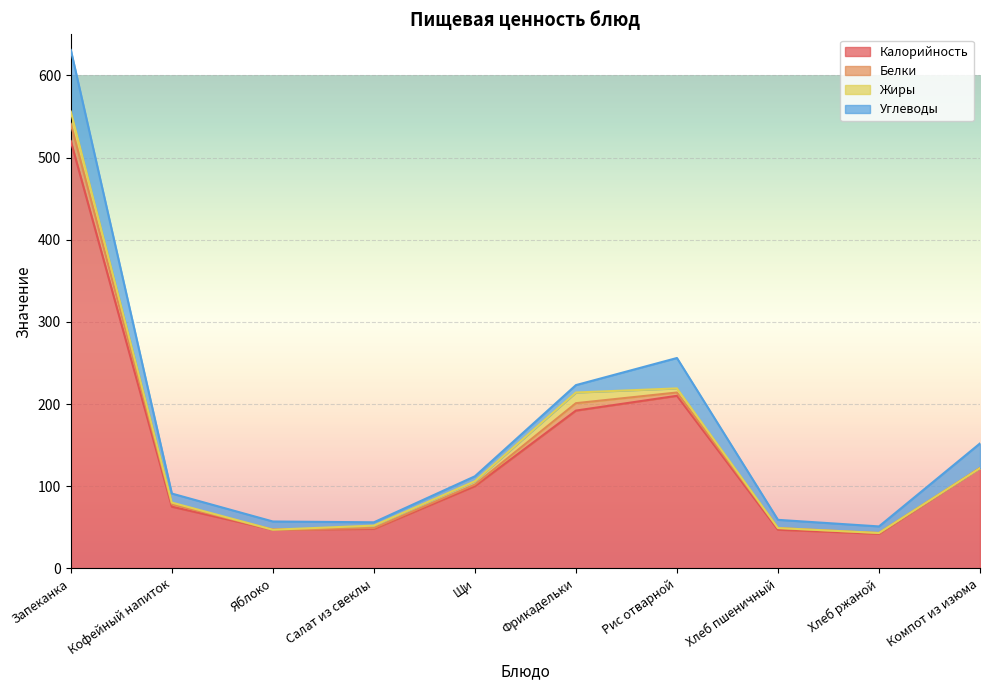

How many values in the Калорийность series are below 100?

5